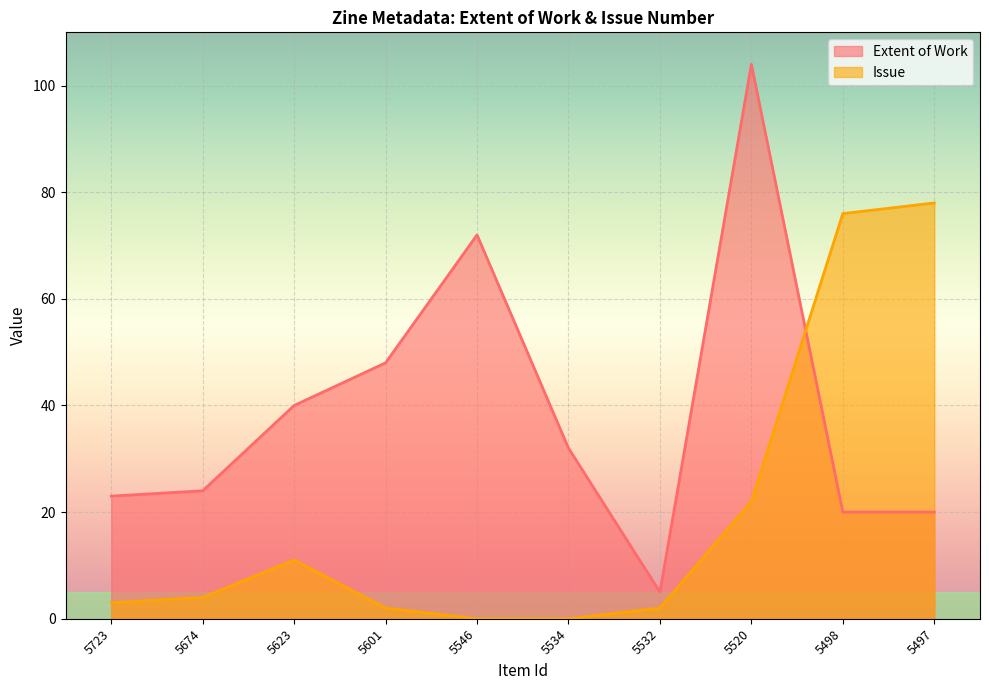

Where does the Issue series first go above 4?

5623